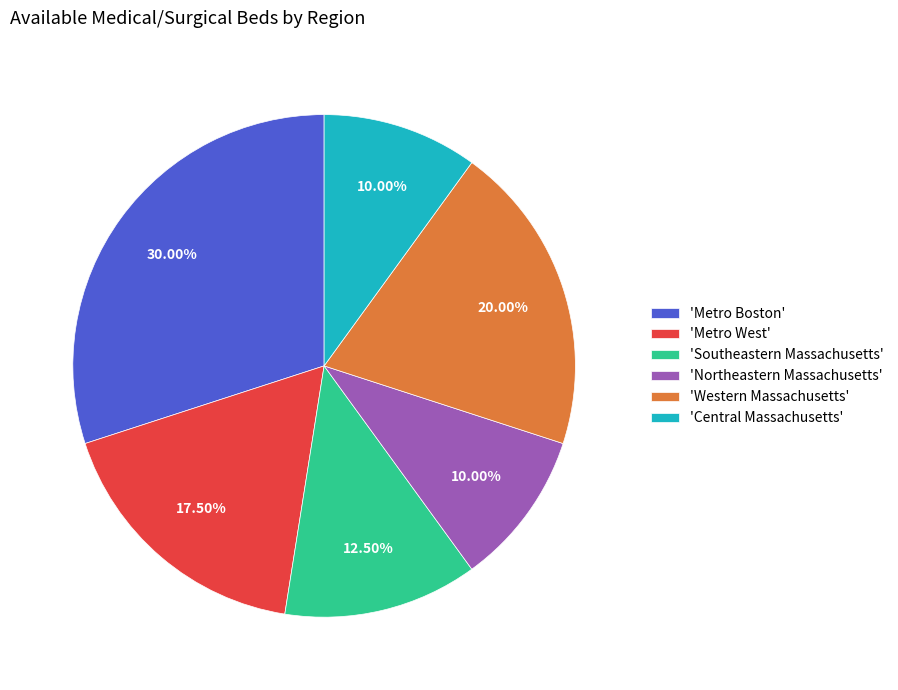

Is there any slice that represents more than half of the pie?

No